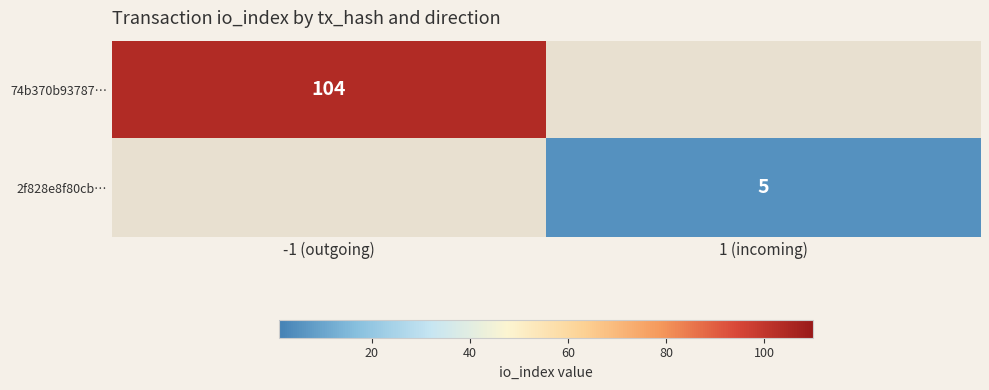

The 74b370b93787… series shows 104 at -1 (outgoing). True or false?

True